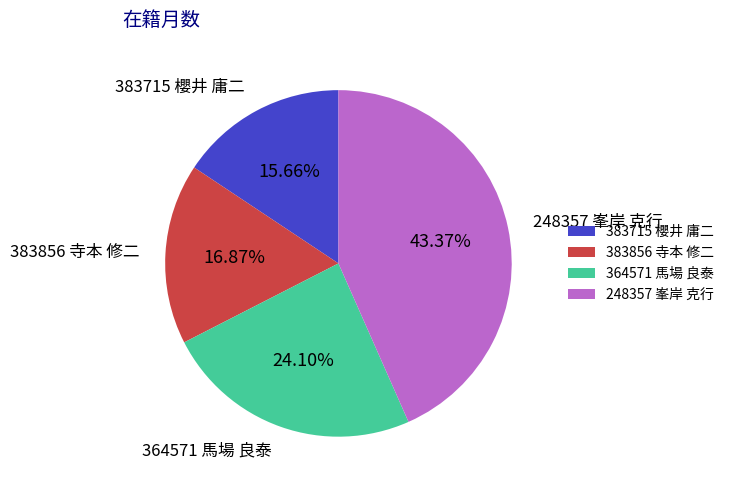

The 248357 峯岸 克行 slice represents 58% of the pie. True or false?

False